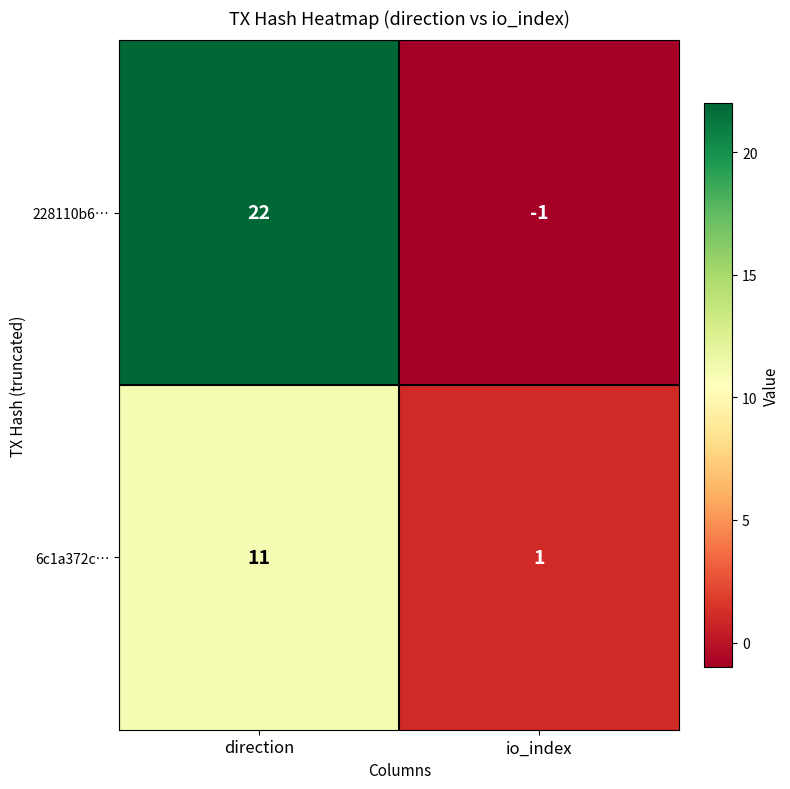

What is the total value across all series at direction?

33